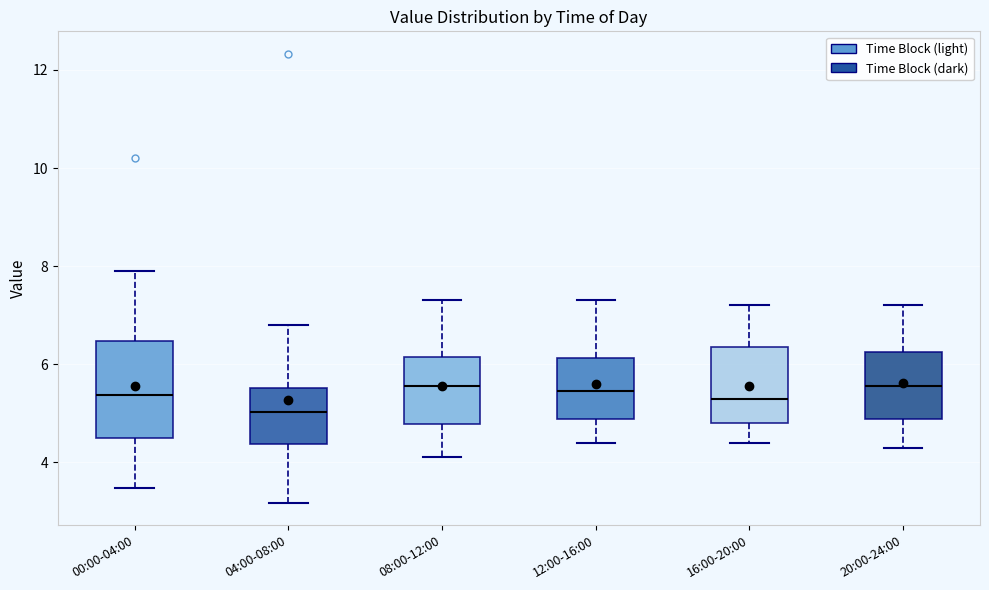

Where does the upper whisker of the box for 00:00-04:00 end on the y-axis? The values are not printed on the chart, so give them approximately, as read against the axis.

8.0